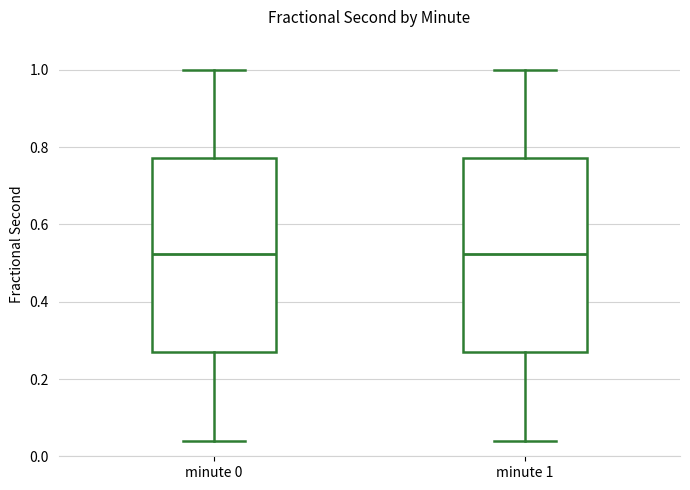

Reading left to right, read every box against the y-axis: the position of its median line, the range the box covers, and the ends of its whiskers. The values are not printed on the chart, so give them approximately, as read against the axis.

minute 0: median 0.52, box 0.28 to 0.78, whiskers 0.04 to 1.00
minute 1: median 0.52, box 0.28 to 0.78, whiskers 0.04 to 1.00